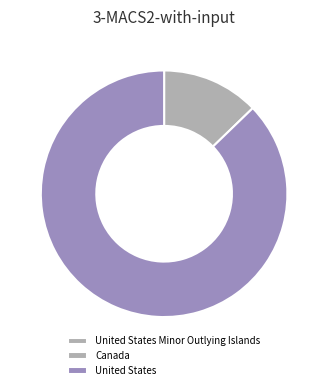

How many slices are in this pie chart?

3